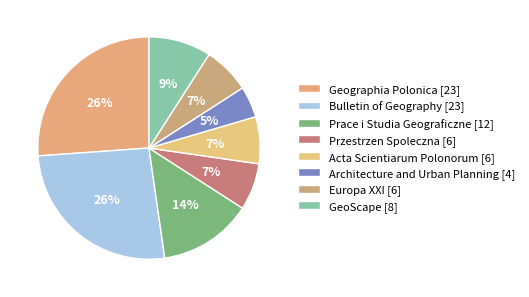

How many slices are in this pie chart?

8